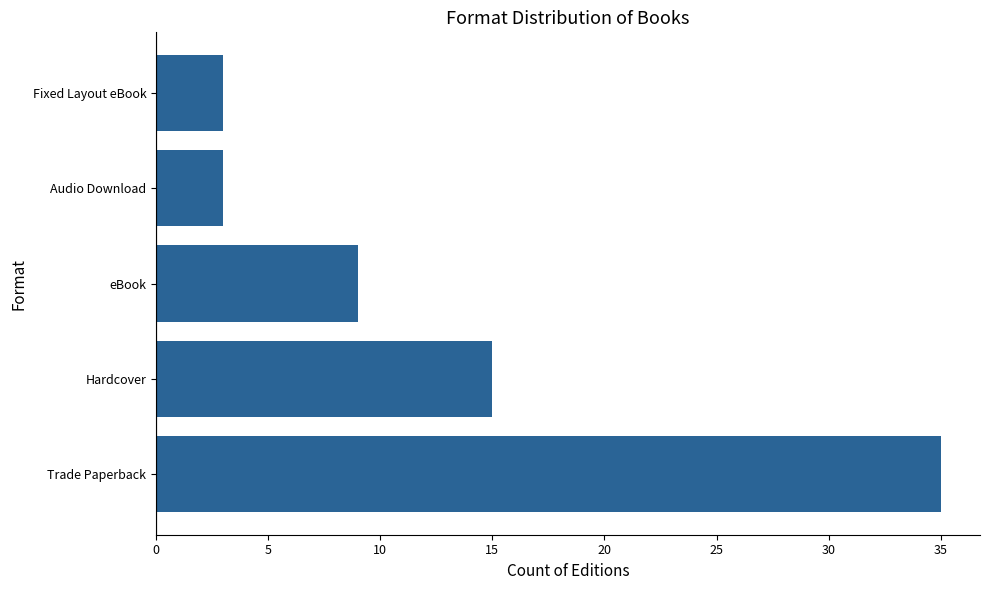

At which category does the chart reach its peak across all series?

Trade Paperback